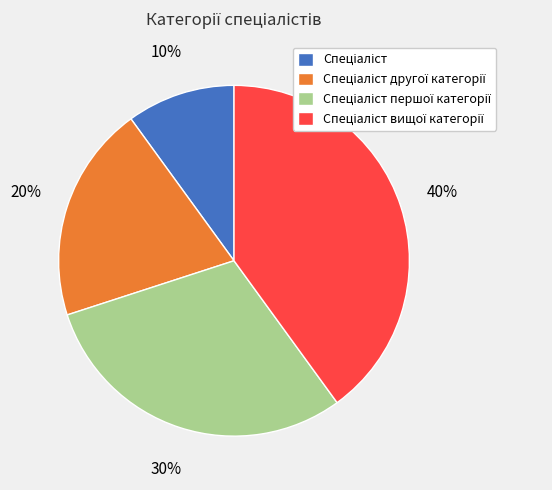

To the nearest percent, what is the difference between the largest and smallest slice percentages?

30%